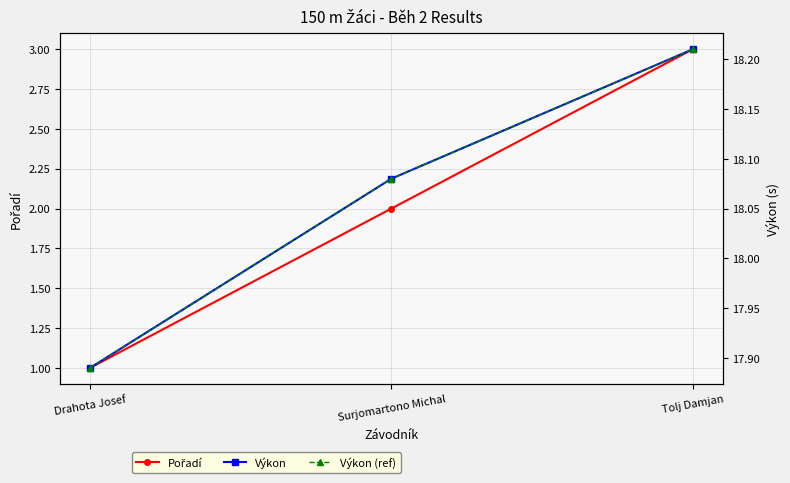

What is the average value of the Výkon (ref) series?

18.1